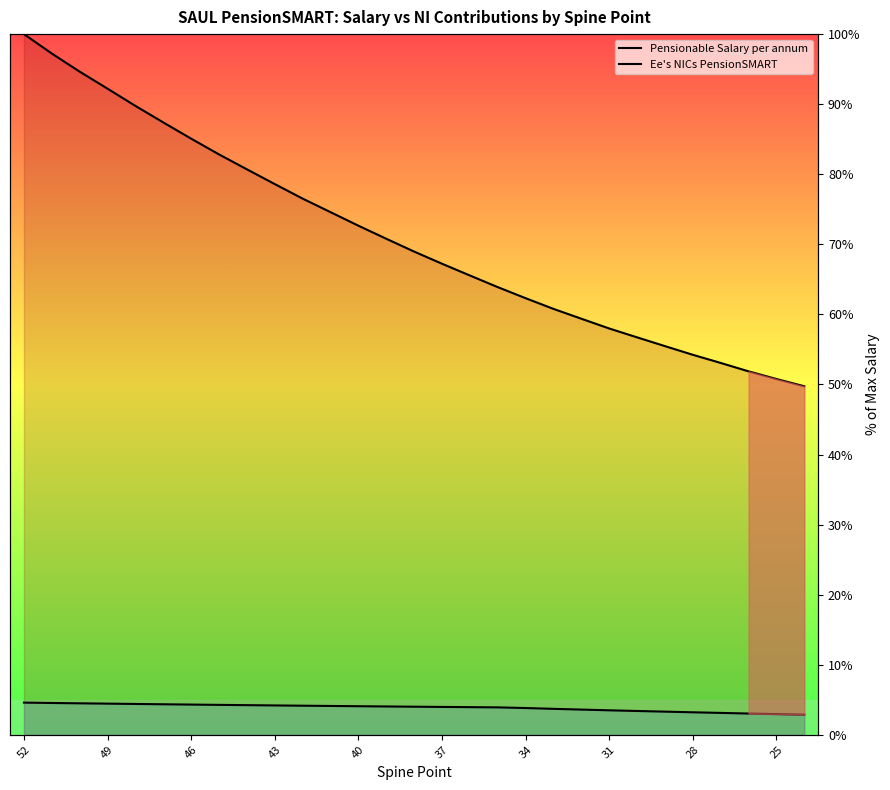

How many categories are shown in the chart?

29